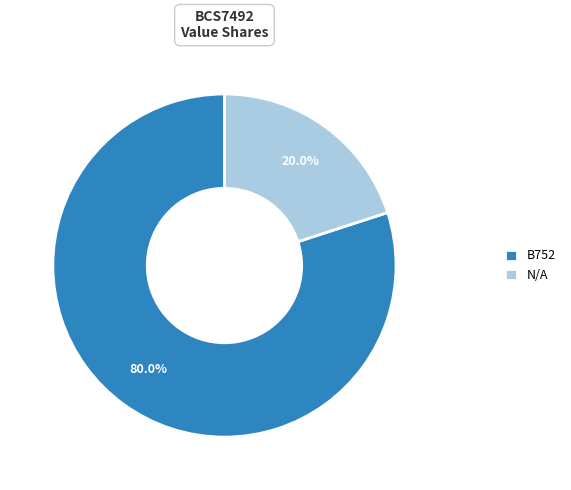

Rank the categories by value from highest to lowest.

B752, N/A